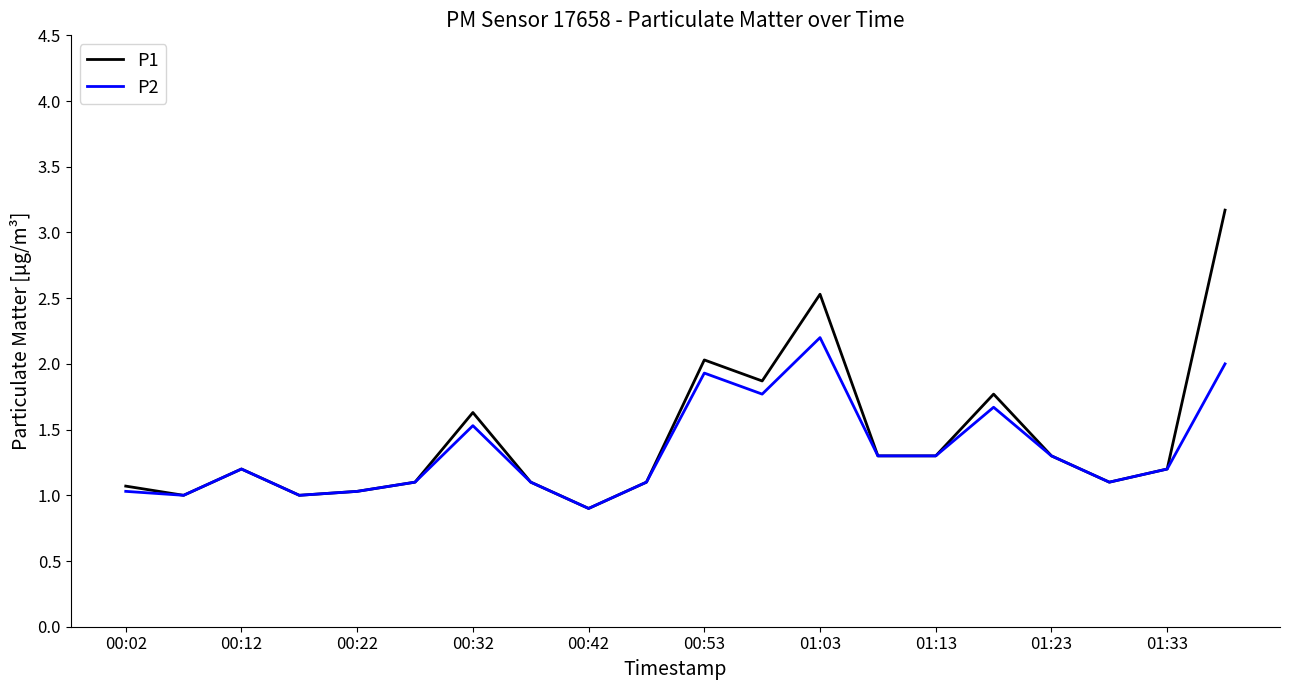

Rank the series by their maximum value, from lowest to highest.

P2, P1